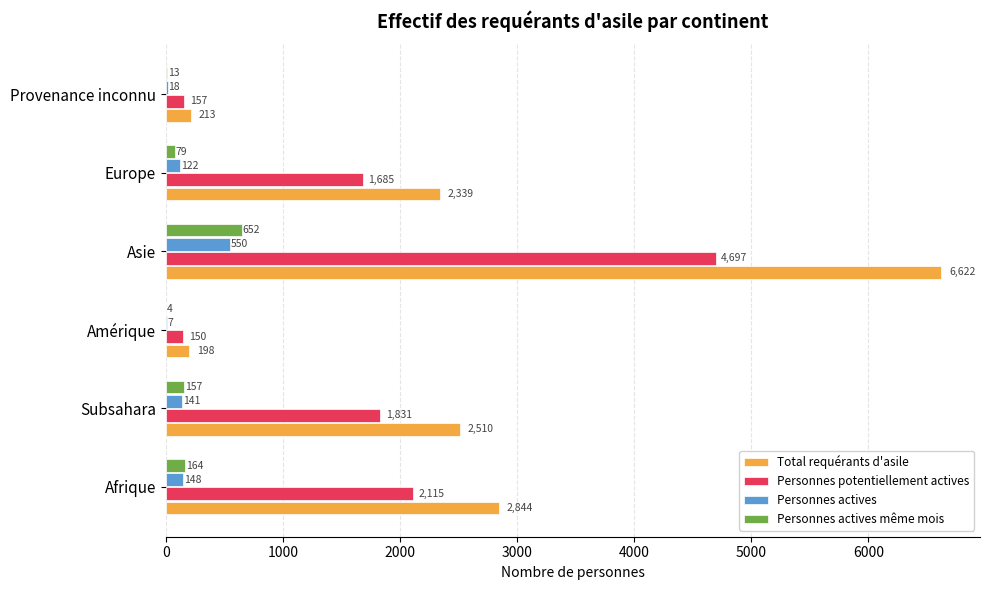

What is the total value across all series at Subsahara?

4639